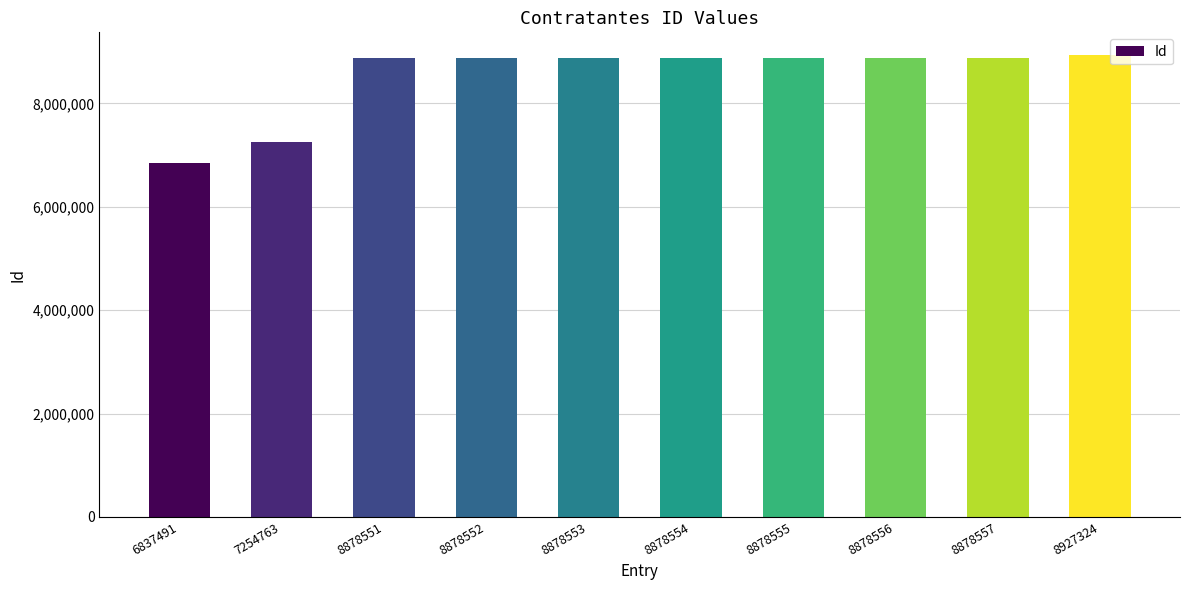

Does the chart contain stacked bars?

No